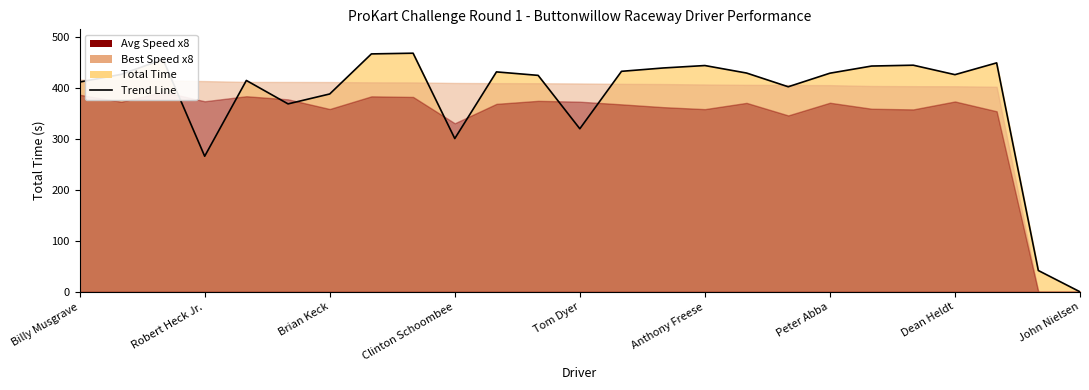

How many lines are shown in the chart?

1